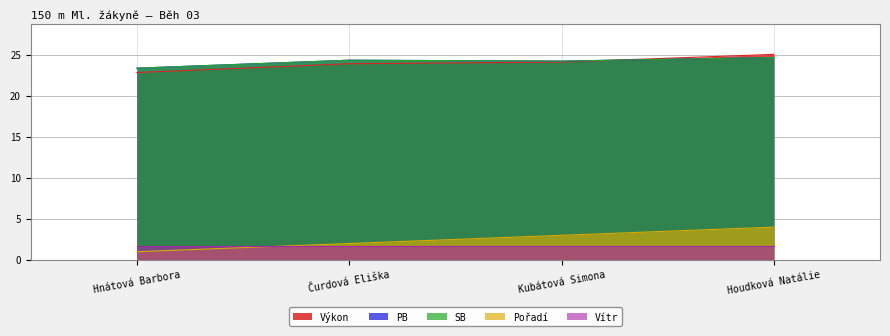

What is the difference between the second highest and minimum values in the SB series?

1.0